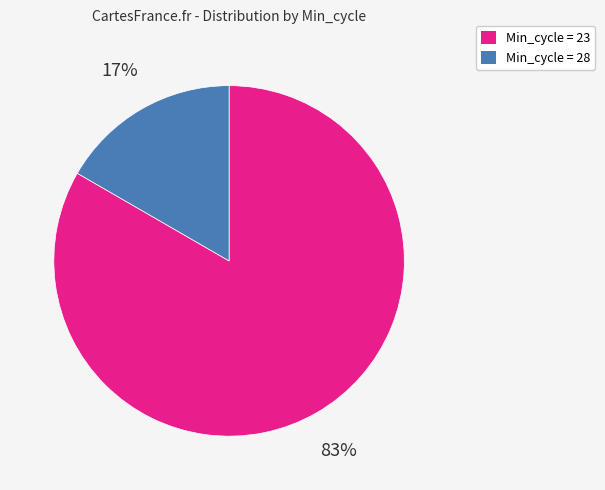

How many segments does this pie chart have?

2